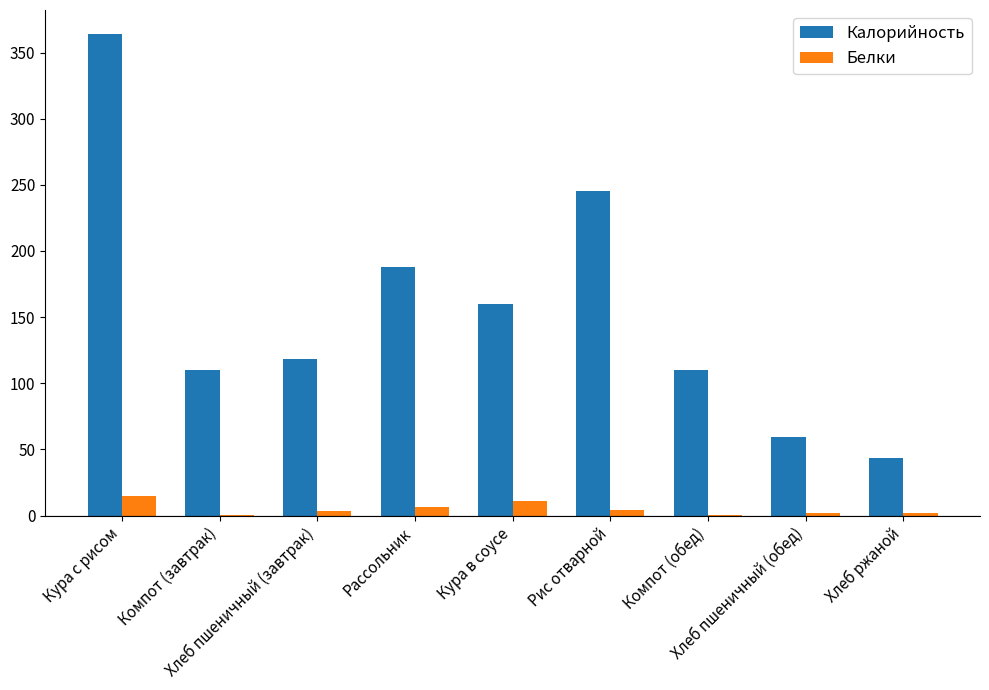

Is it true that Калорийность equals 104.5 at Хлеб пшеничный (обед)?

False